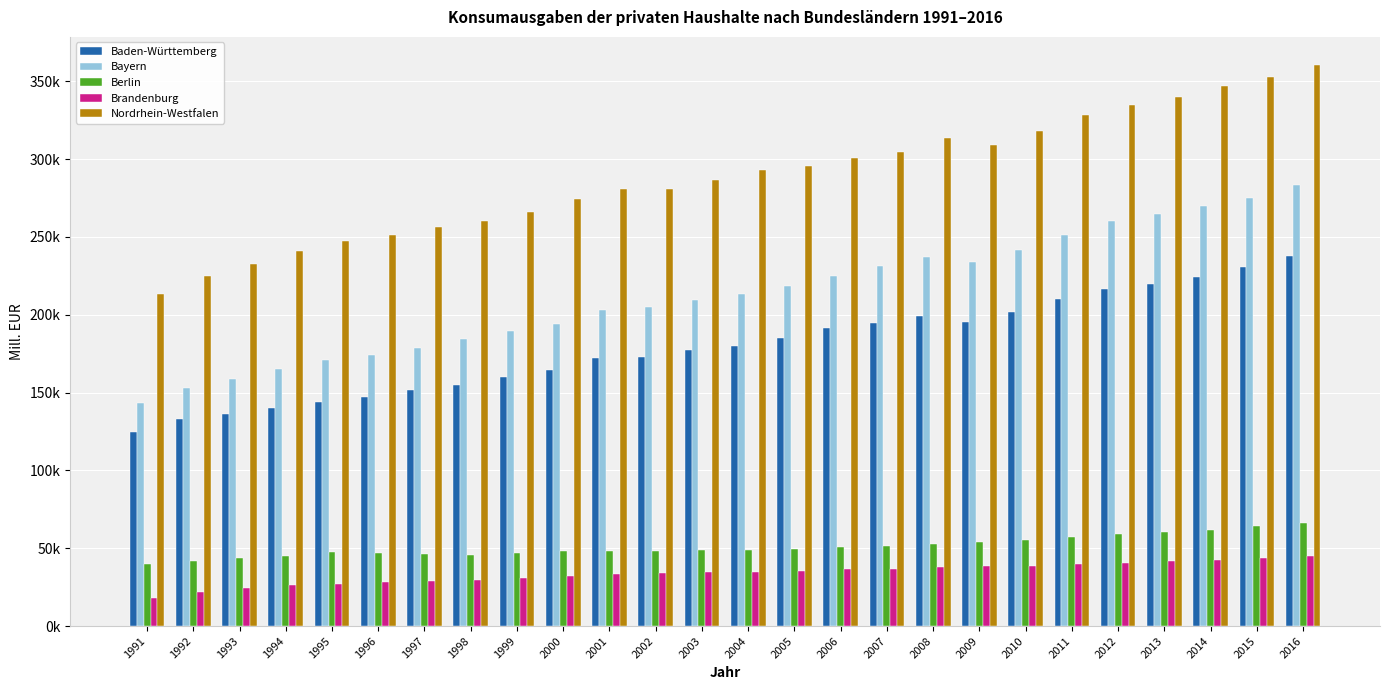

Is the value of Brandenburg at 1997 greater than the value of Baden-Württemberg at 1995?

No